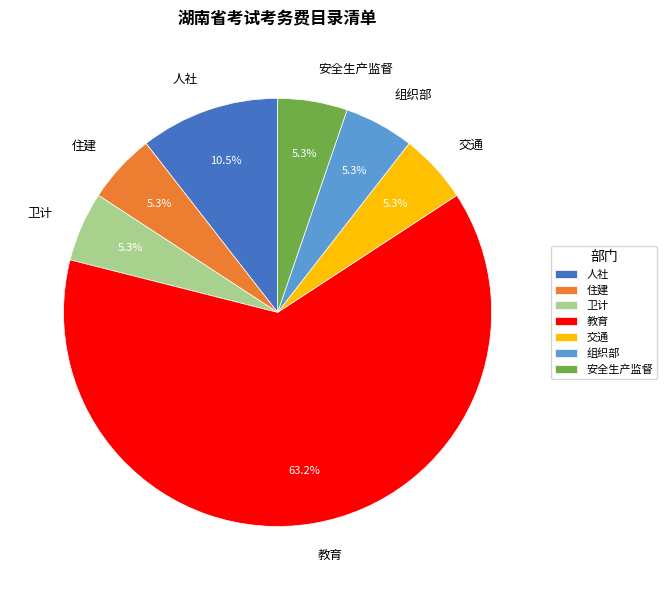

How many segments does this pie chart have?

7